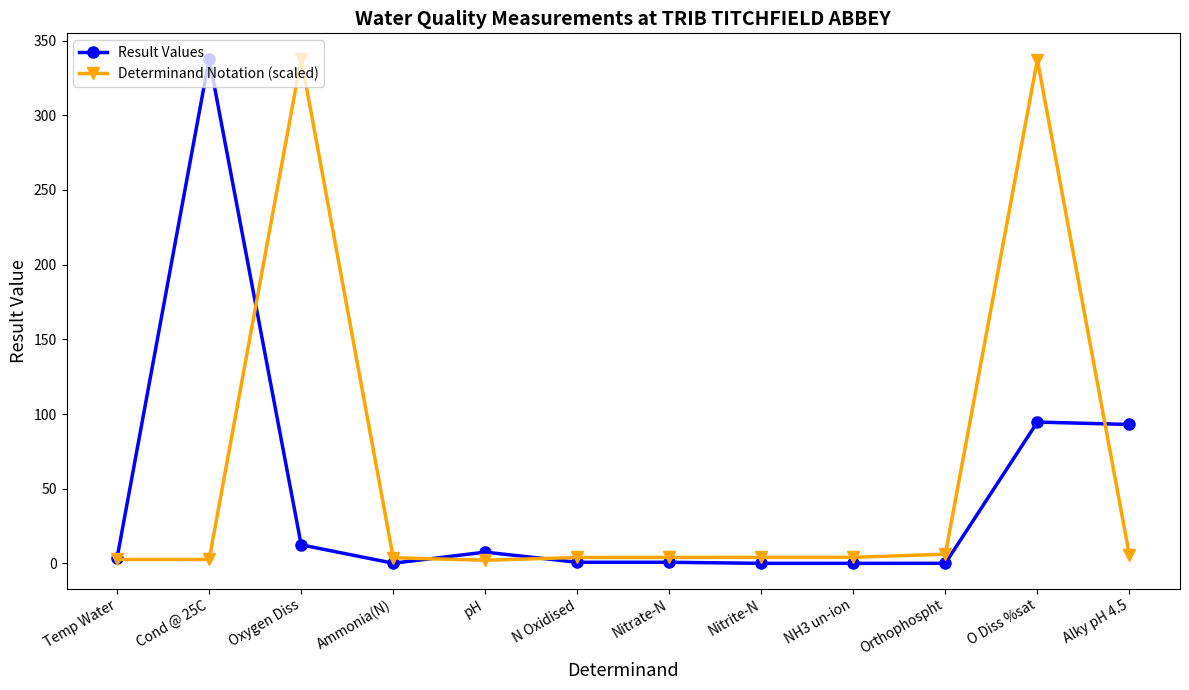

Rank the series at O Diss %sat from highest to lowest value.

Determinand Notation (scaled), Result Values